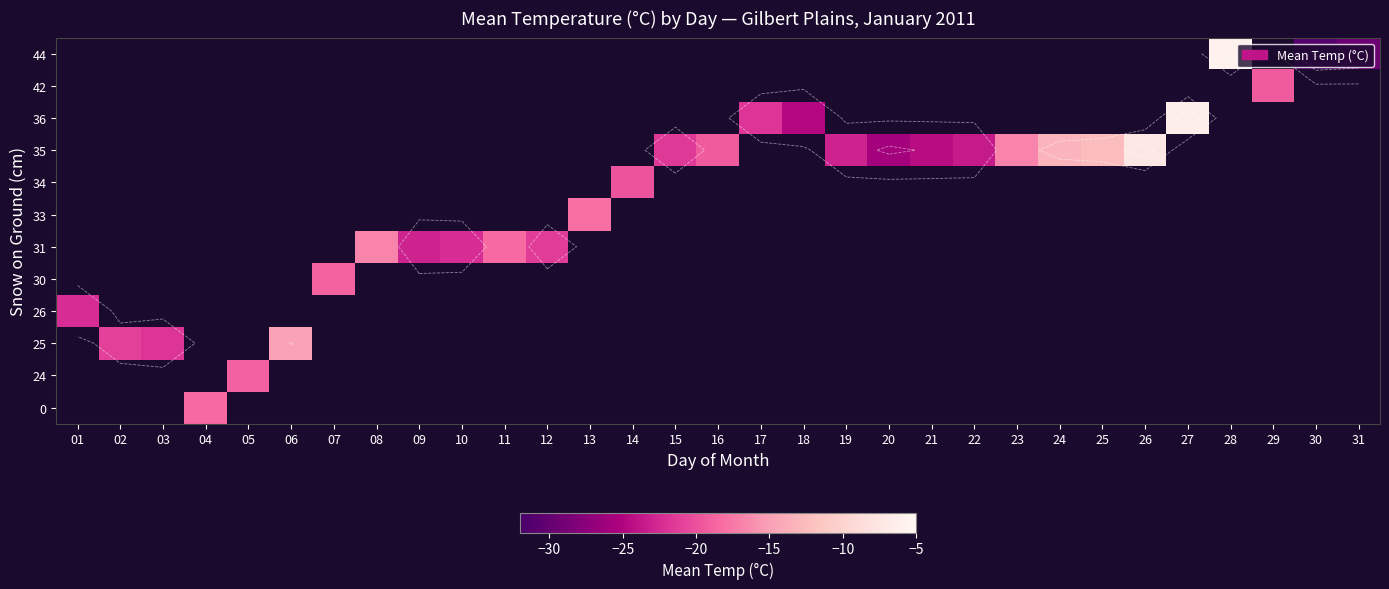

What is the greatest value displayed?

-5.8